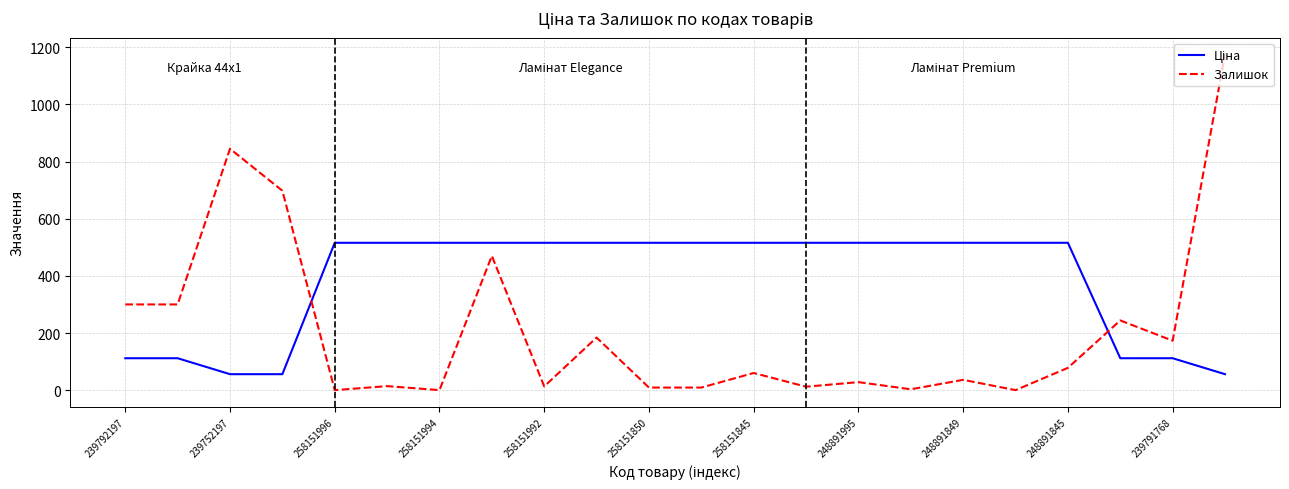

Does the chart have visible grid lines?

Yes